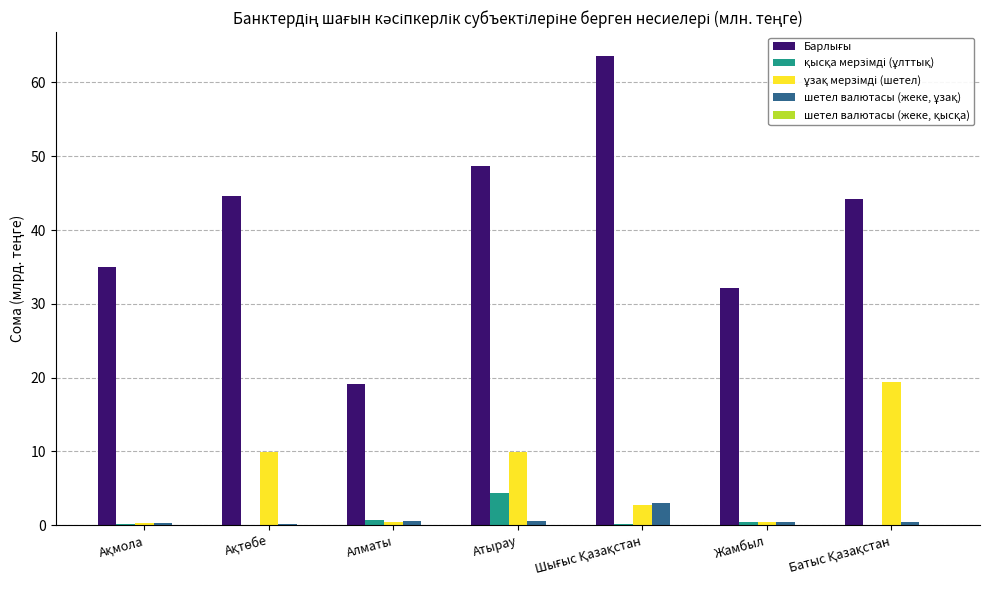

Reading left to right, transcribe all the data shown in this chart.

Барлығы: Ақмола=35.0	Ақтөбе=44.6	Алматы=19.1	Атырау=48.6	Шығыс Қазақстан=63.6	Жамбыл=32.2	Батыс Қазақстан=44.3
қысқа мерзімді (ұлттық): Ақмола=0.1	Ақтөбе=0.1	Алматы=0.7	Атырау=4.4	Шығыс Қазақстан=0.1	Жамбыл=0.4	Батыс Қазақстан=0.0
ұзақ мерзімді (шетел): Ақмола=0.4	Ақтөбе=9.9	Алматы=0.5	Атырау=10.0	Шығыс Қазақстан=2.8	Жамбыл=0.5	Батыс Қазақстан=19.4
шетел валютасы (жеке, ұзақ): Ақмола=0.3	Ақтөбе=0.2	Алматы=0.6	Атырау=0.6	Шығыс Қазақстан=3.1	Жамбыл=0.4	Батыс Қазақстан=0.4
шетел валютасы (жеке, қысқа): Ақмола=0.0	Ақтөбе=0.0	Алматы=0.0	Атырау=0.0	Шығыс Қазақстан=0.1	Жамбыл=0.0	Батыс Қазақстан=0.0